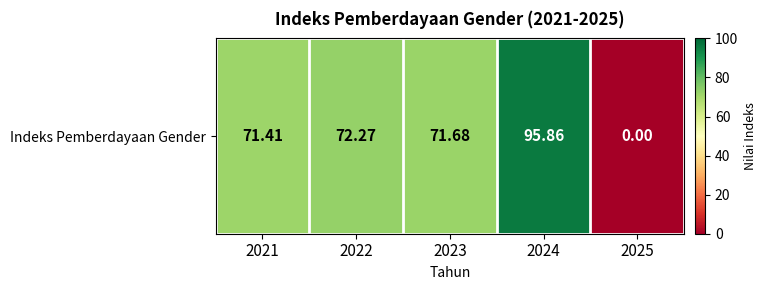

What is the sum of all values?

311.2